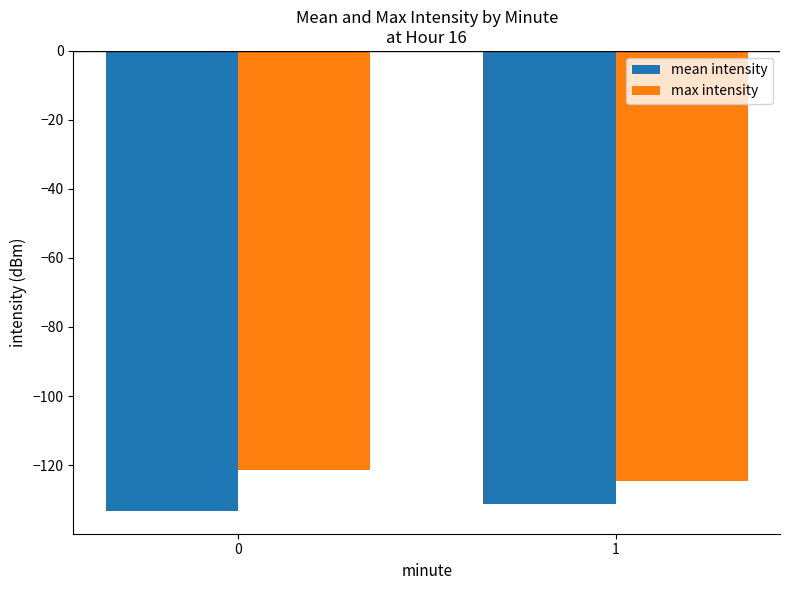

Is the value of mean intensity at 0 greater than the value of max intensity at 0?

No